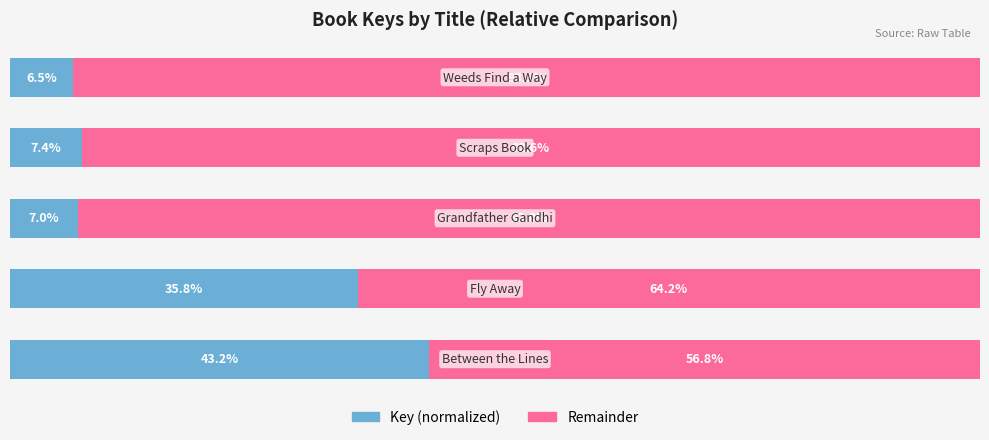

What are all the series names shown in the legend?

Key (normalized), Remainder